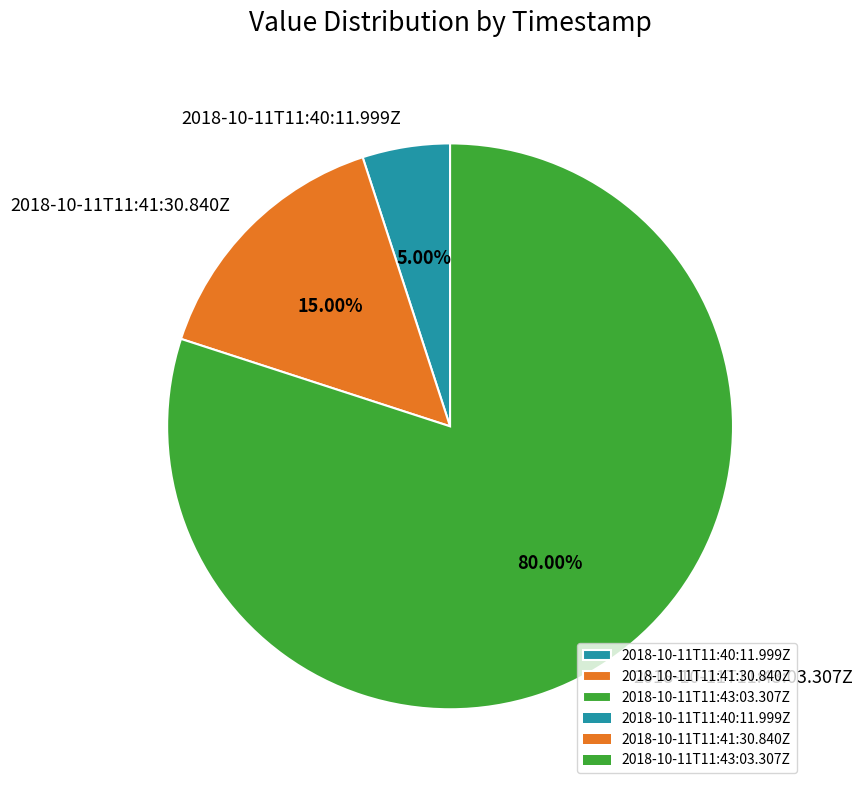

Rank the categories by value from lowest to highest.

2018-10-11T11:40:11.999Z, 2018-10-11T11:41:30.840Z, 2018-10-11T11:43:03.307Z